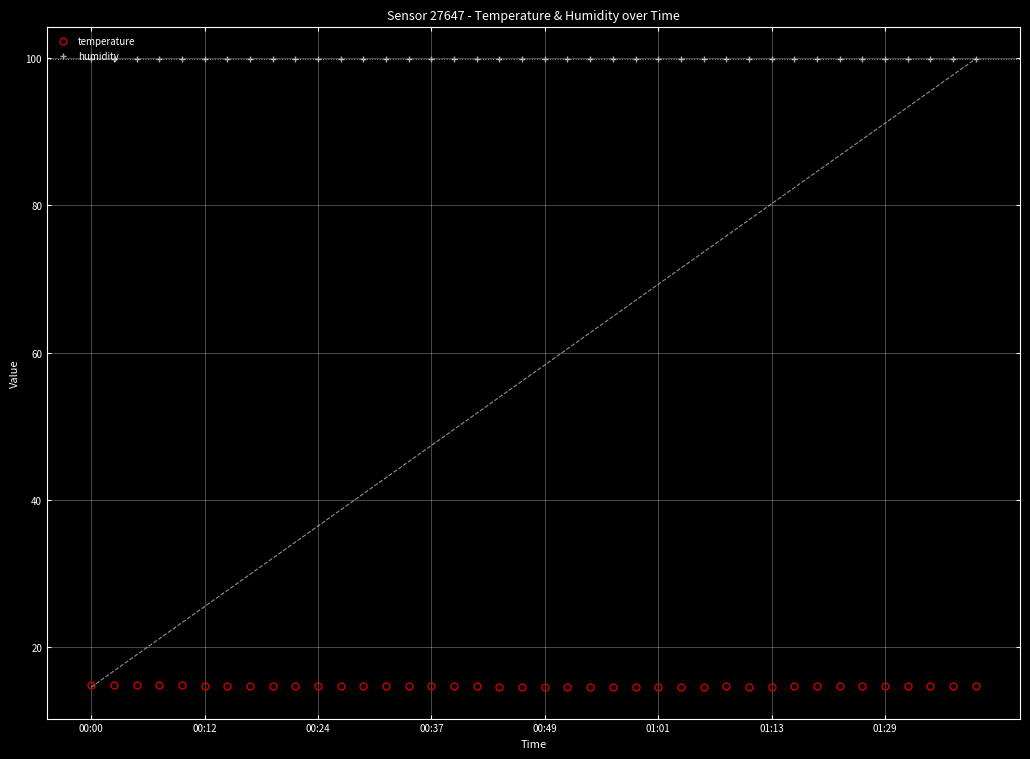

True or false: temperature and humidity intersect in this chart.

False